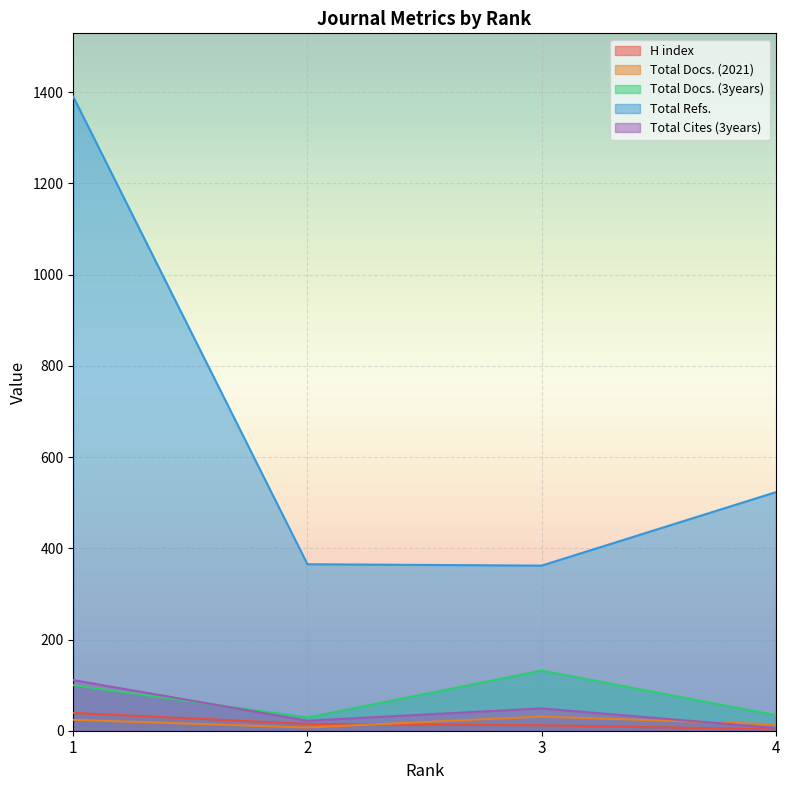

What is the difference between the highest and lowest values at 1?

1366